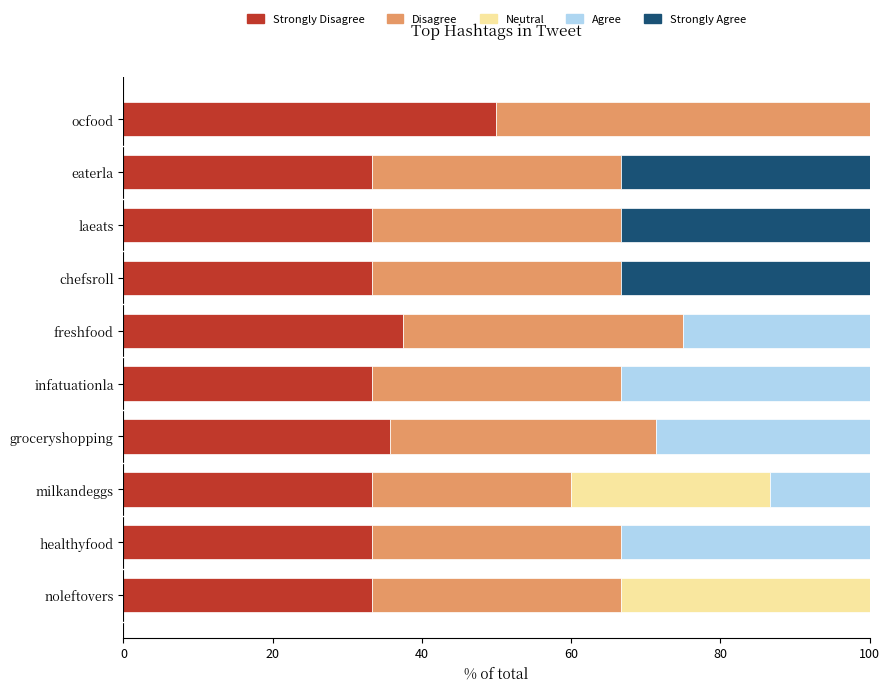

What is the total value across all series at laeats?

100.0